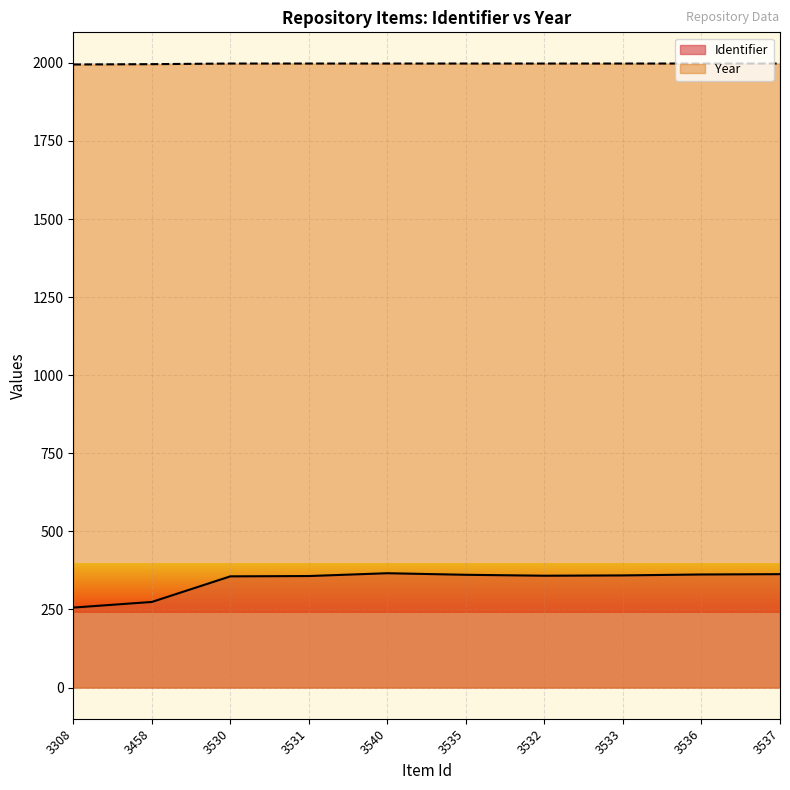

Count the number of data series in this chart.

2